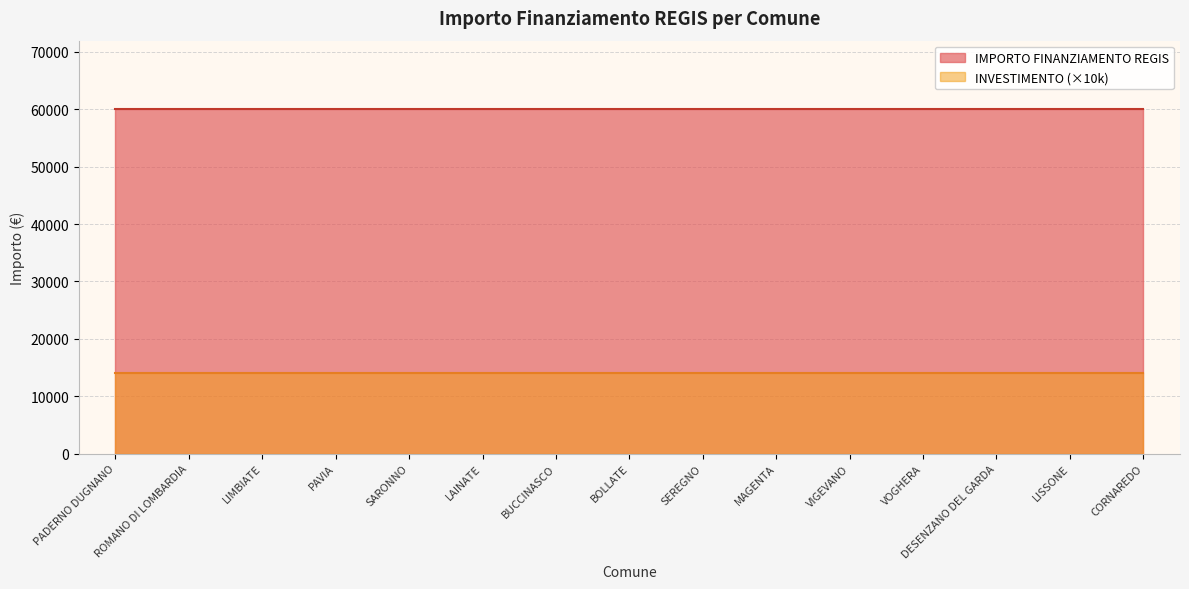

True or false: IMPORTO FINANZIAMENTO REGIS and INVESTIMENTO cross at least once.

False